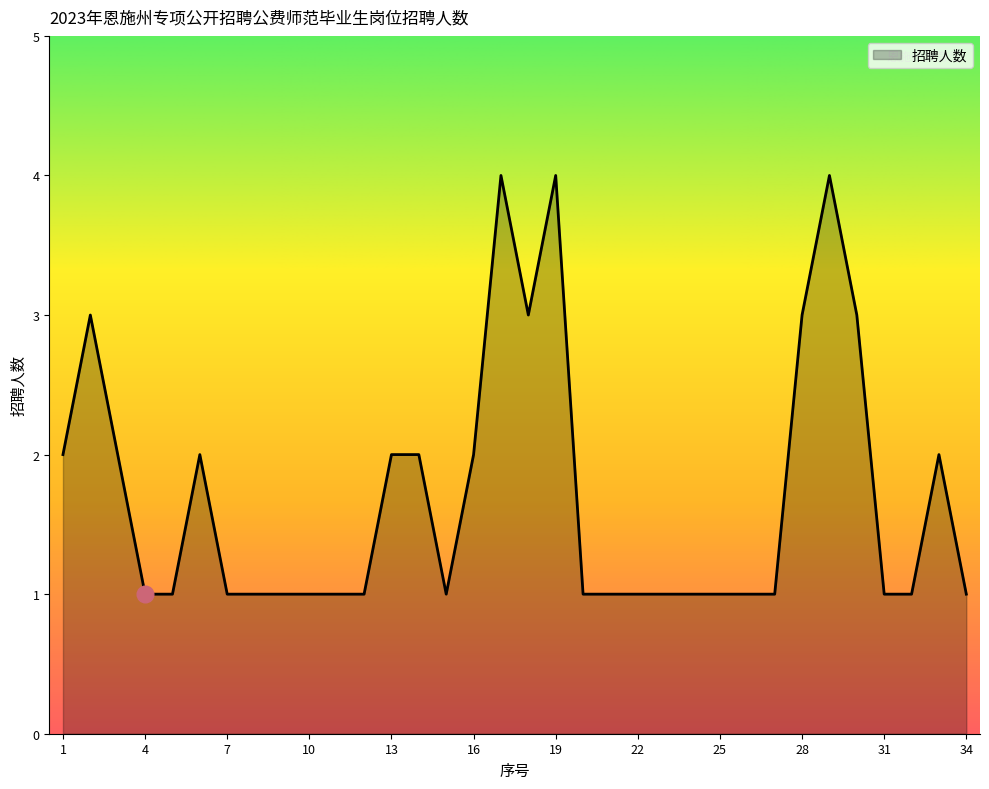

What is the maximum value shown in the chart?

4